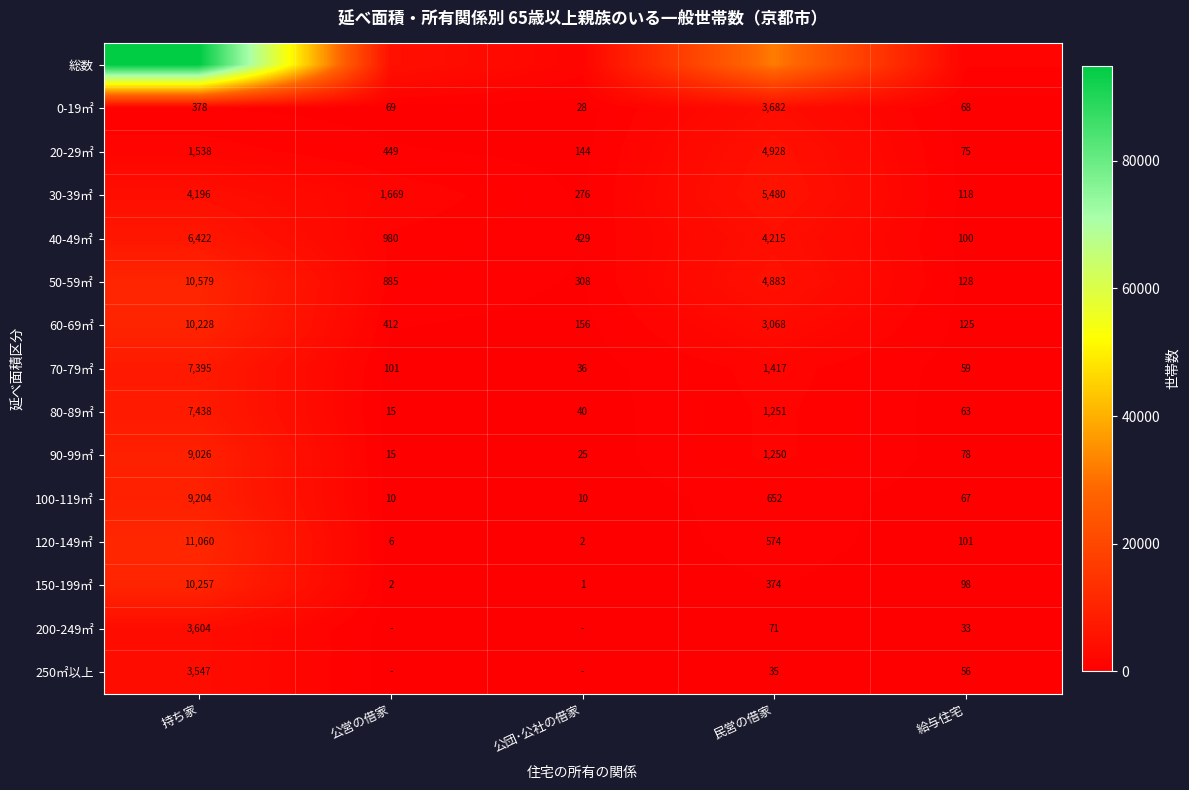

Which has a higher value, 公団･公社の借家 or 民営の借家?

民営の借家